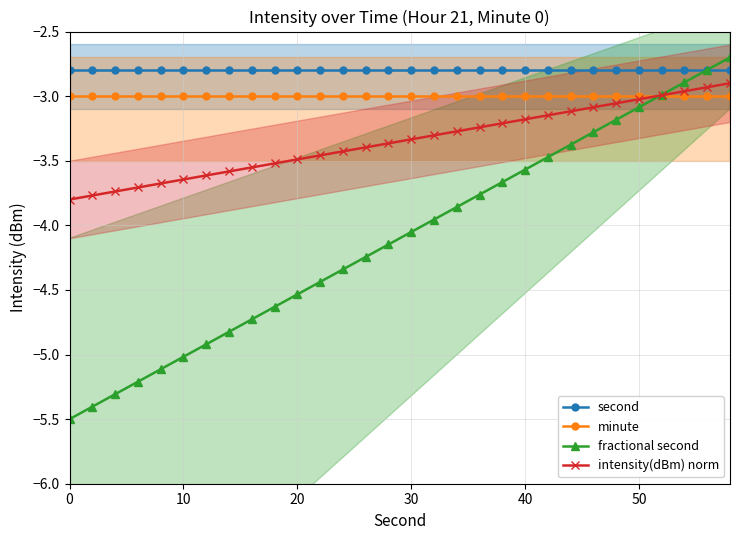

True or false: minute has a value of -3.0 at 50.

True